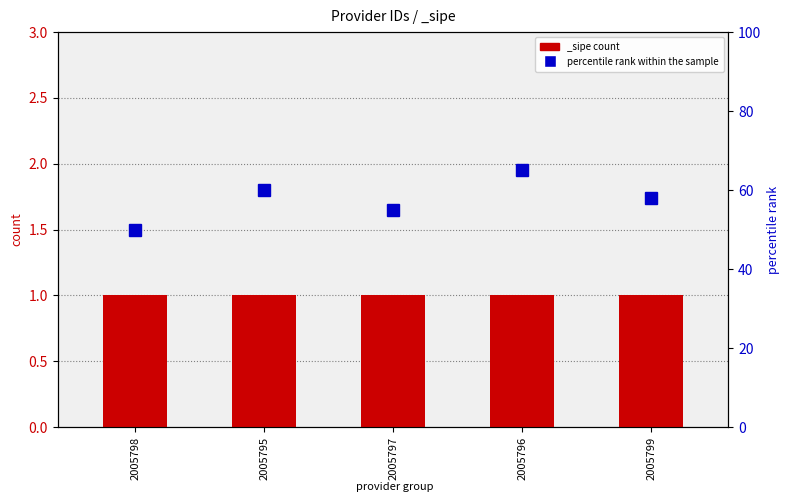

What is the difference between the maximum and second lowest values?

10